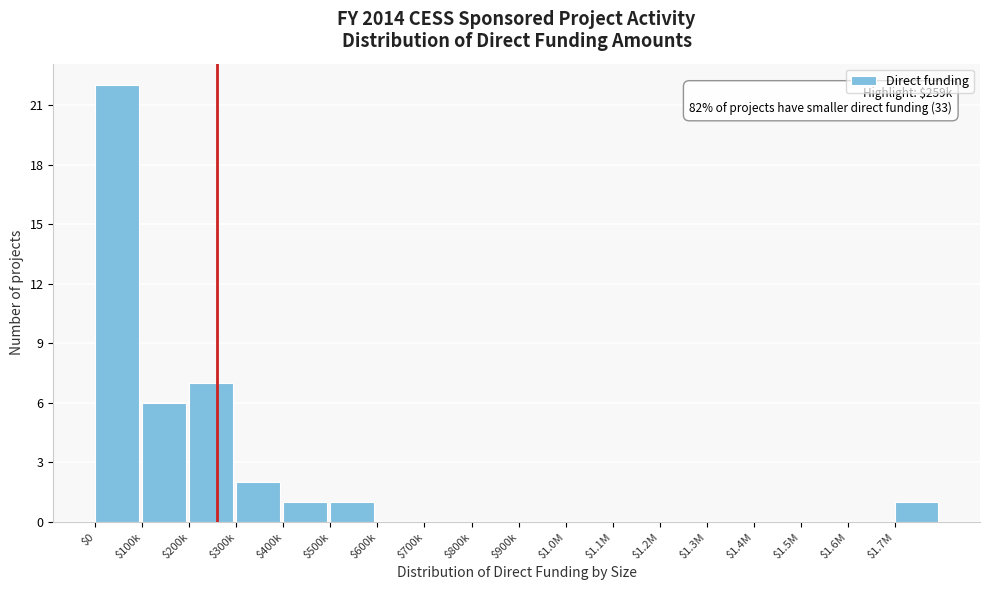

Is it true that the value at $600k is 0?

True